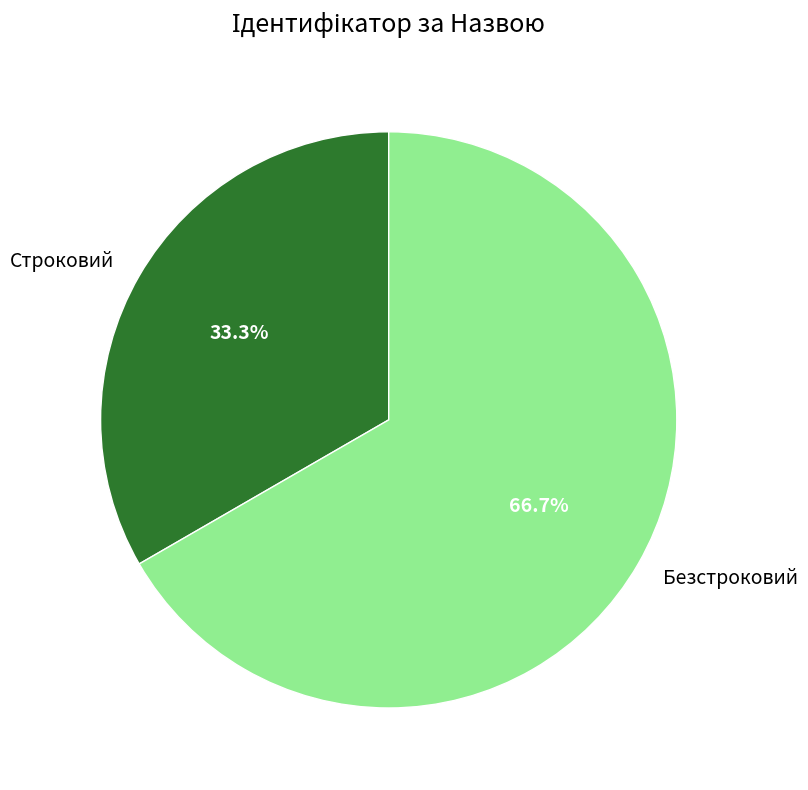

How much of the chart is everything except Безстроковий?

33.3%